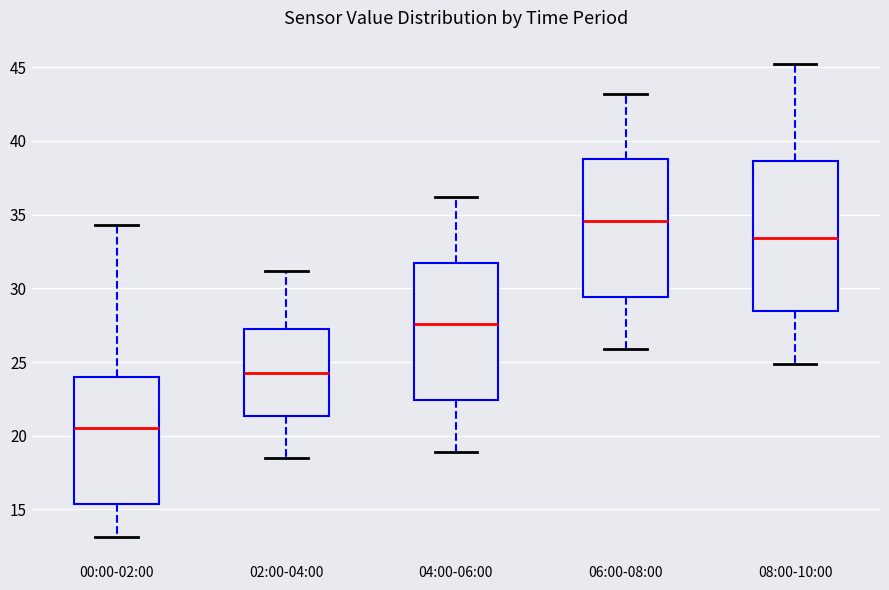

Which box has the highest median line?

06:00-08:00